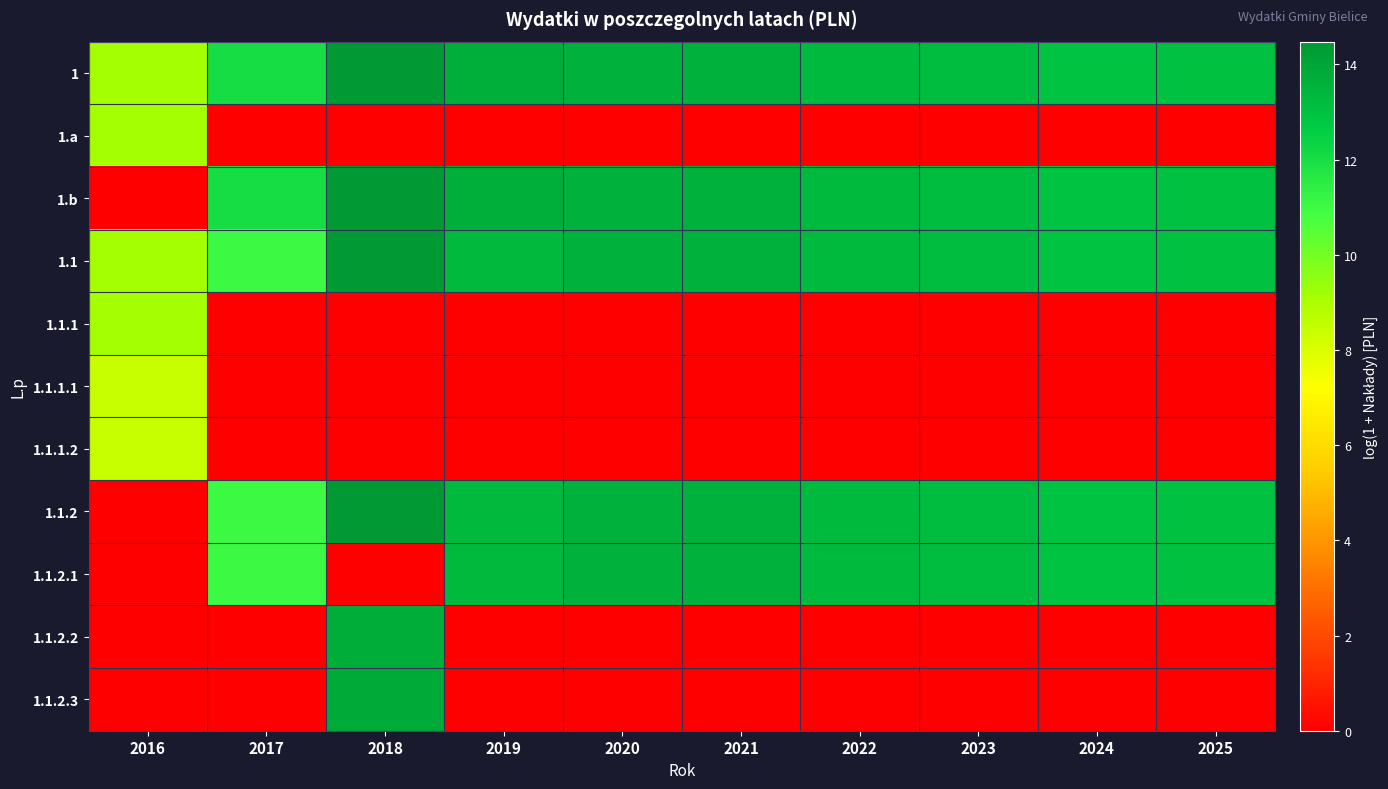

Which has a higher value, 2023 or 2024?

2023